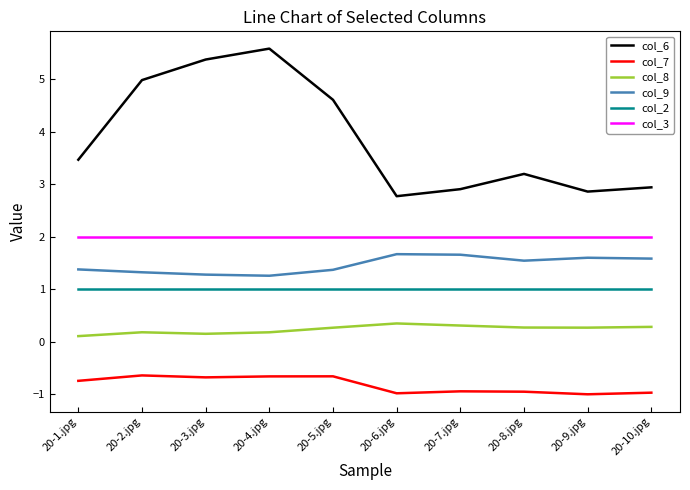

List the series in order of their peak value, lowest first.

col_7, col_8, col_2, col_9, col_3, col_6